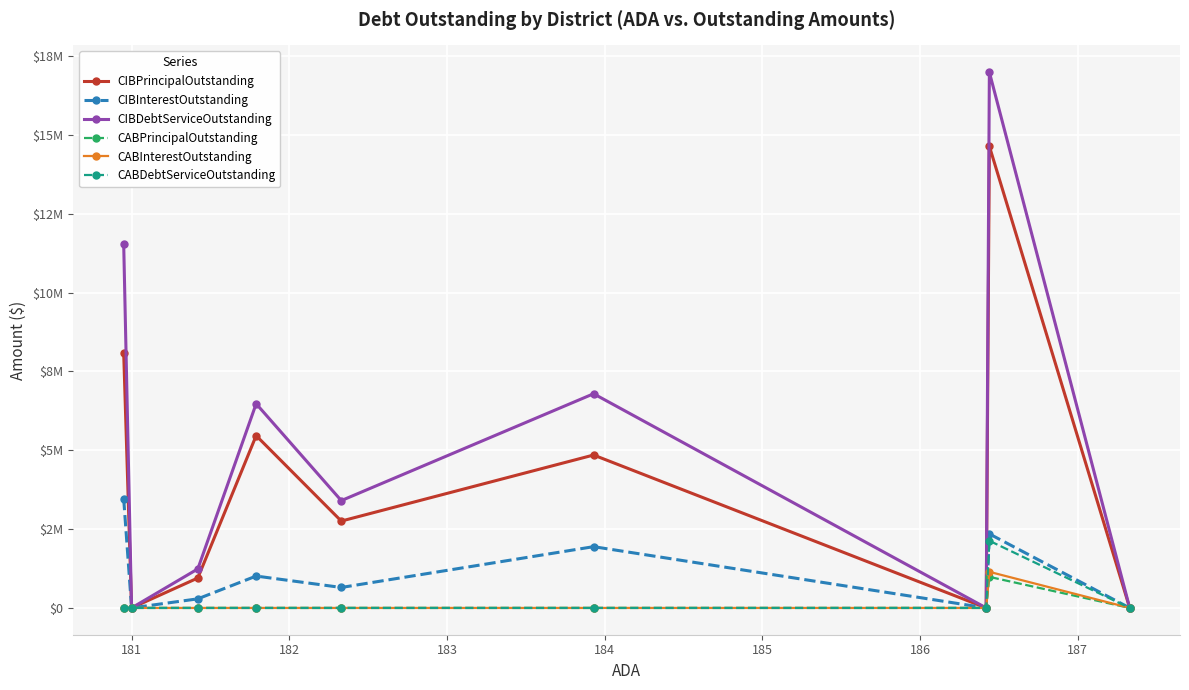

Is this an area chart (filled region under the line)?

No